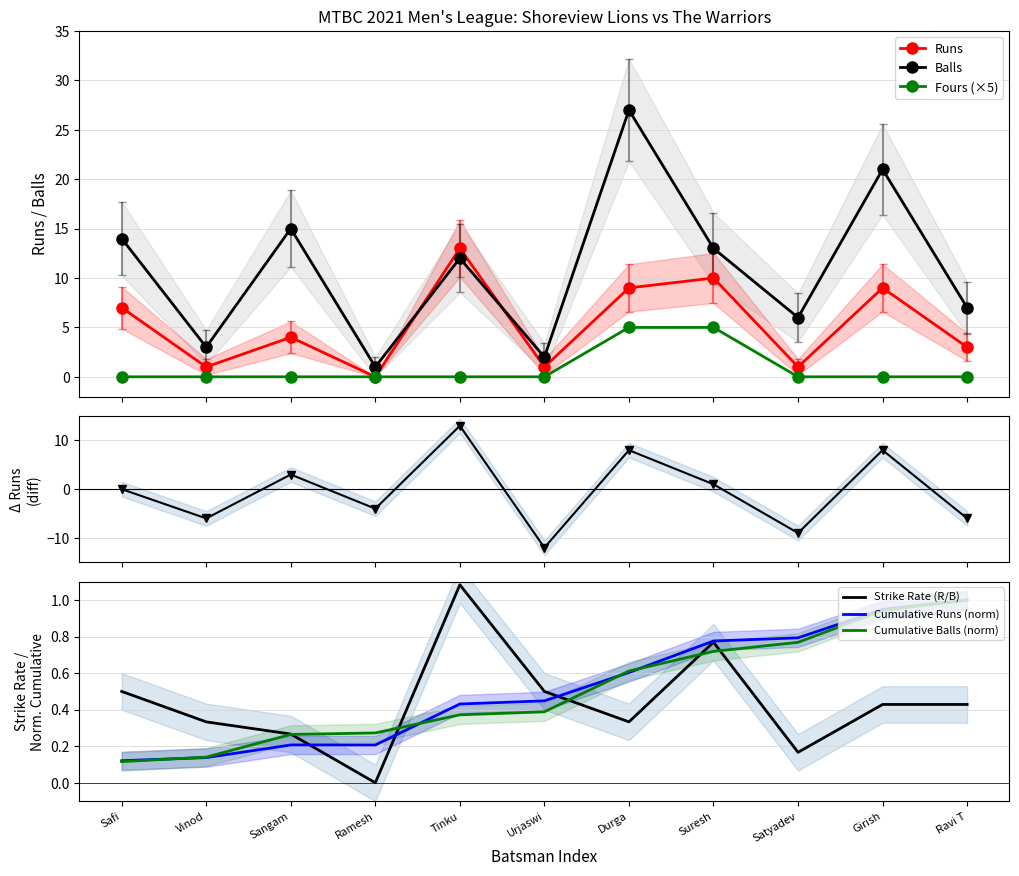

In Balls, how many points are lower than both neighbors (excluding endpoints)?

4